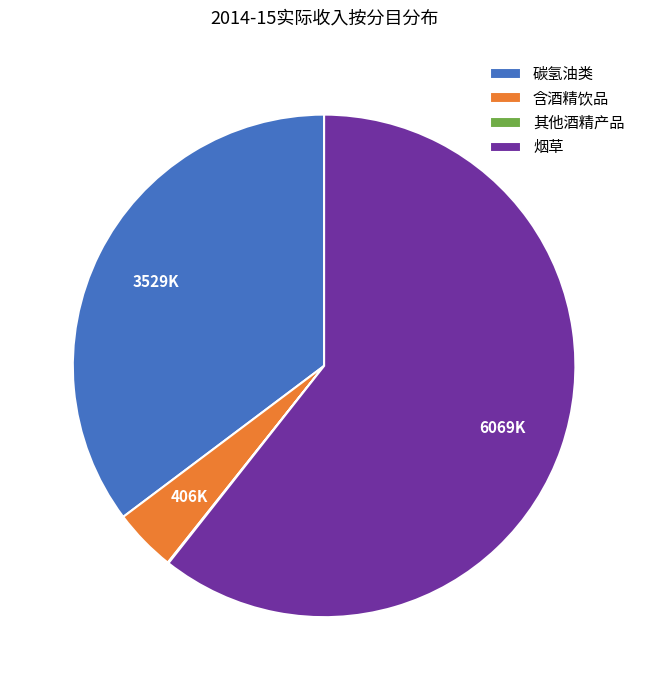

Combined, do 烟草 and 碳氢油类 account for over 50%?

Yes